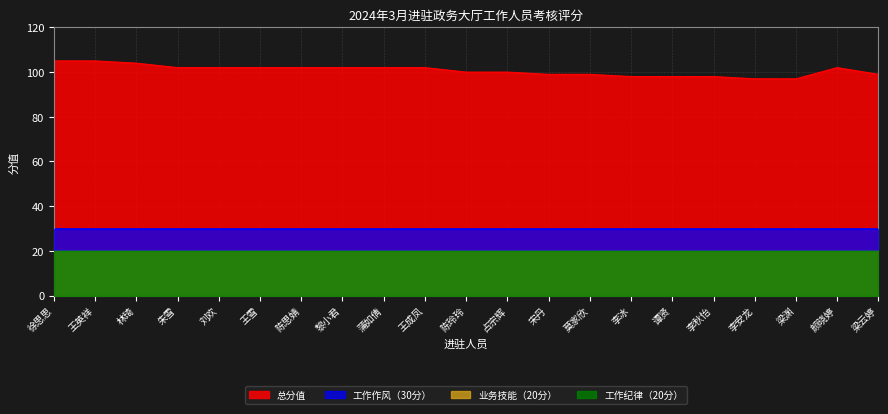

What is the lowest value of the 工作作风（30分） series?

30